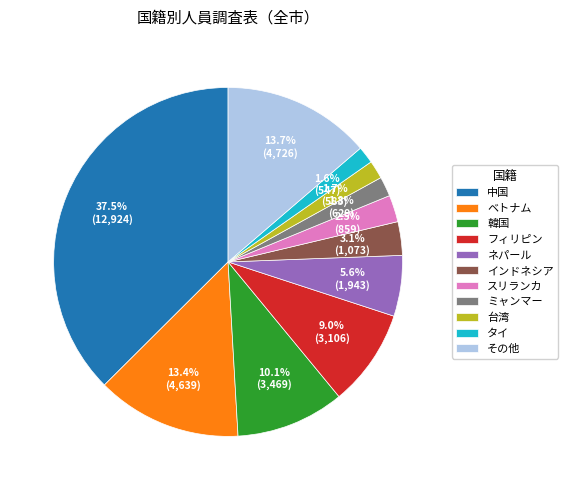

Does any single category account for the majority?

No